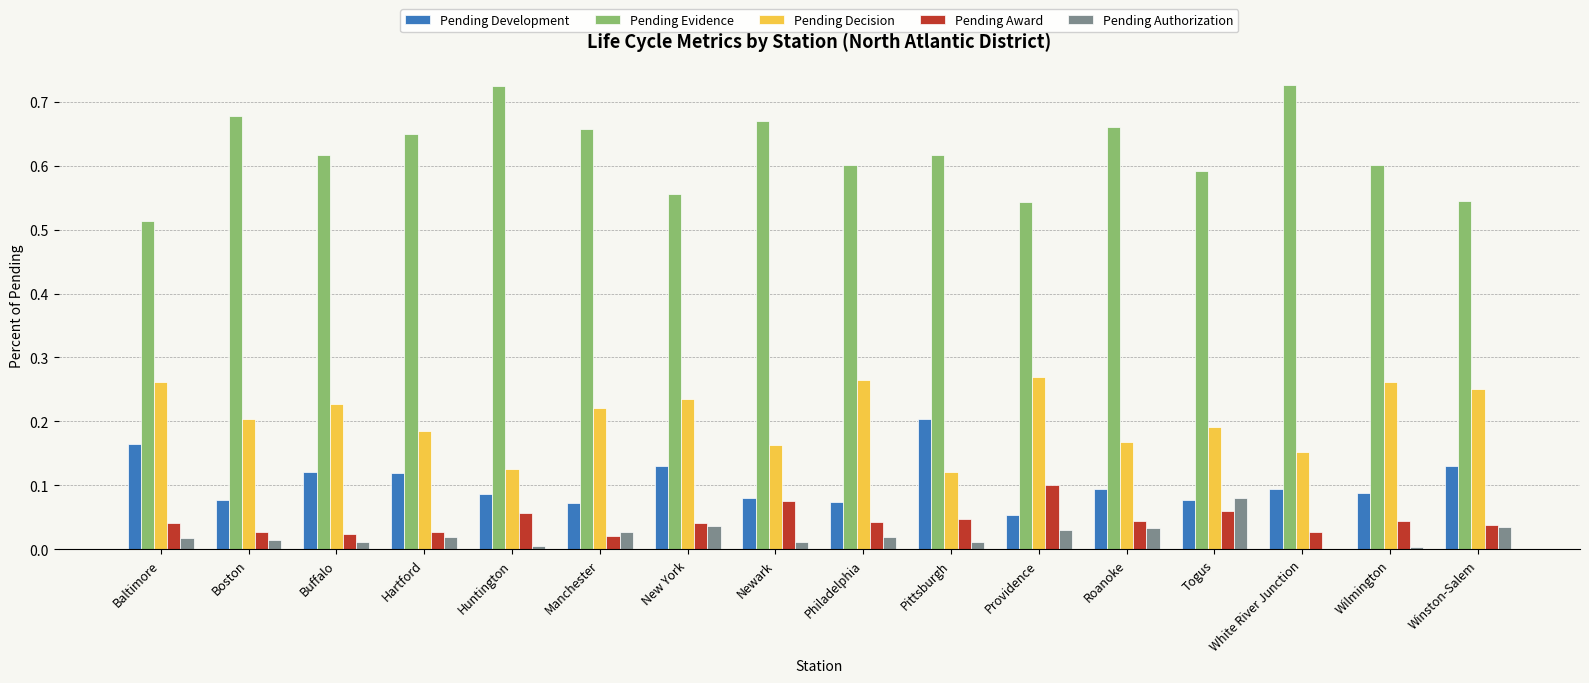

How many series are shown in this chart?

5